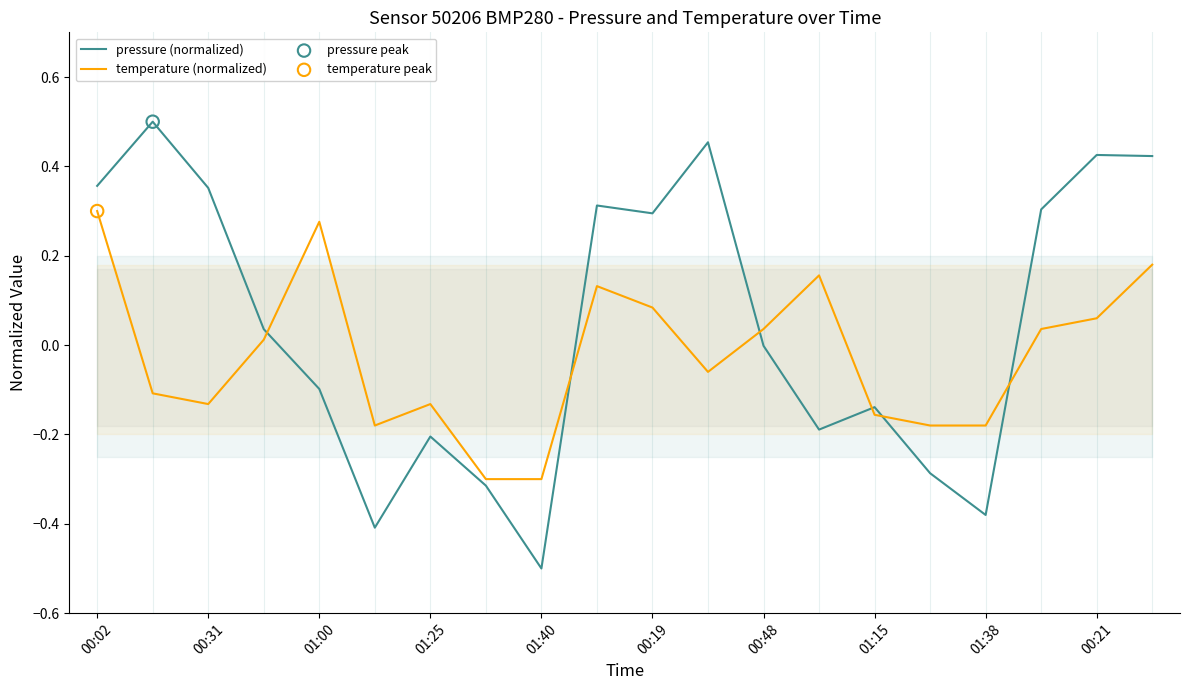

Which series has the largest Y range (max minus min)?

pressure (normalized)